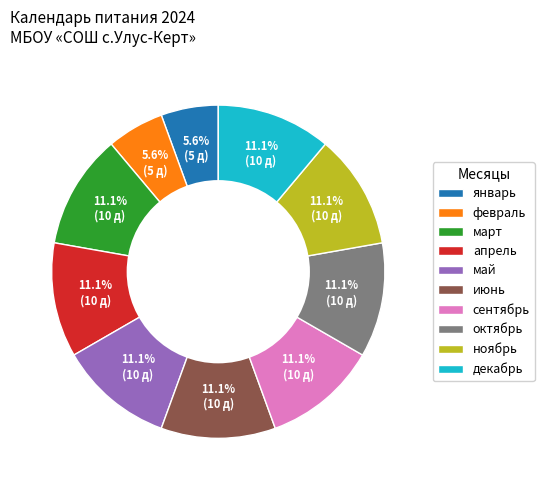

Is there any slice that represents more than half of the pie?

No